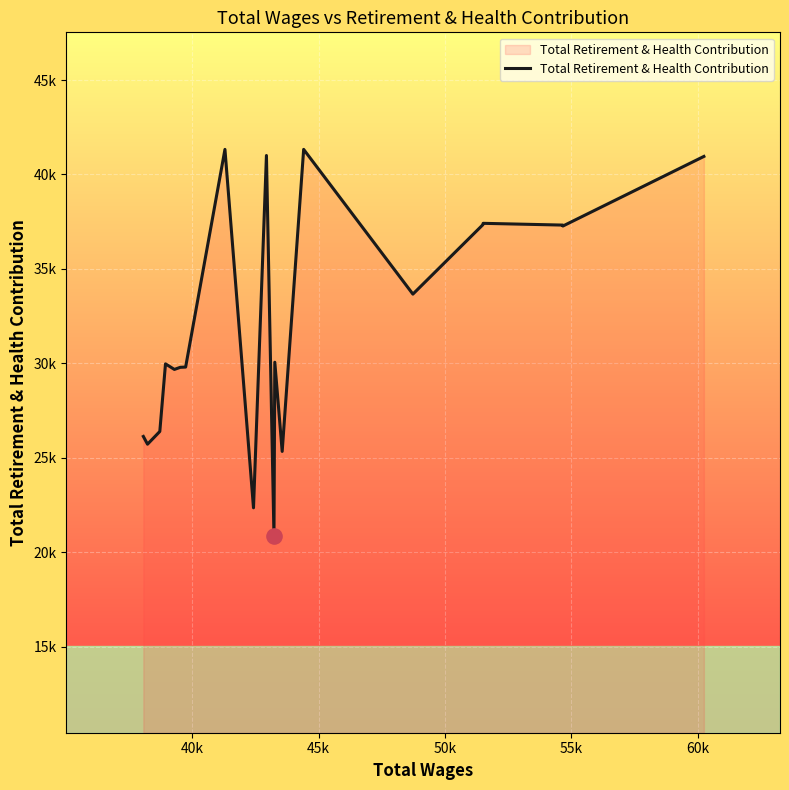

Does the chart have visible grid lines?

Yes